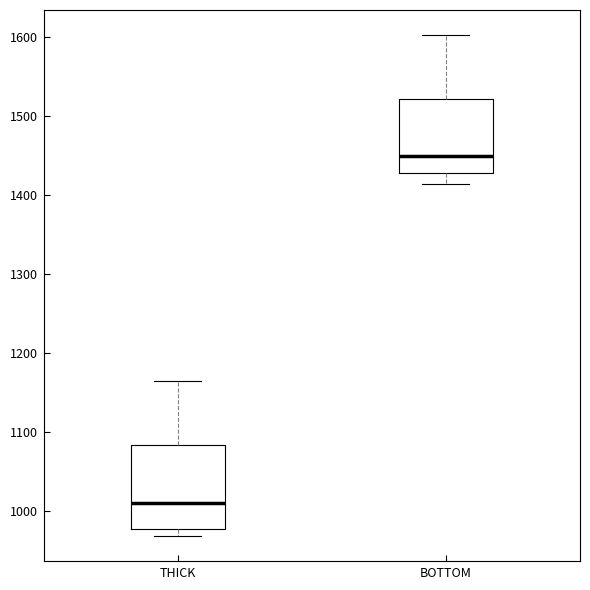

Which box is the tallest, from its lower edge to its upper edge?

THICK